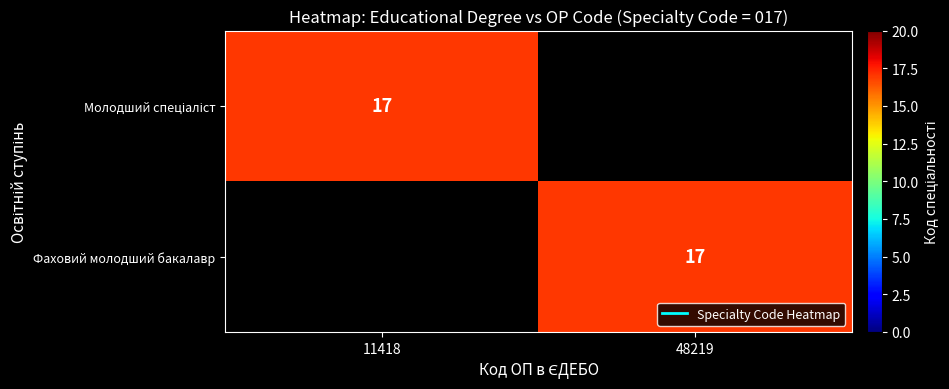

At which label does Молодший спеціаліст reach its peak?

11418